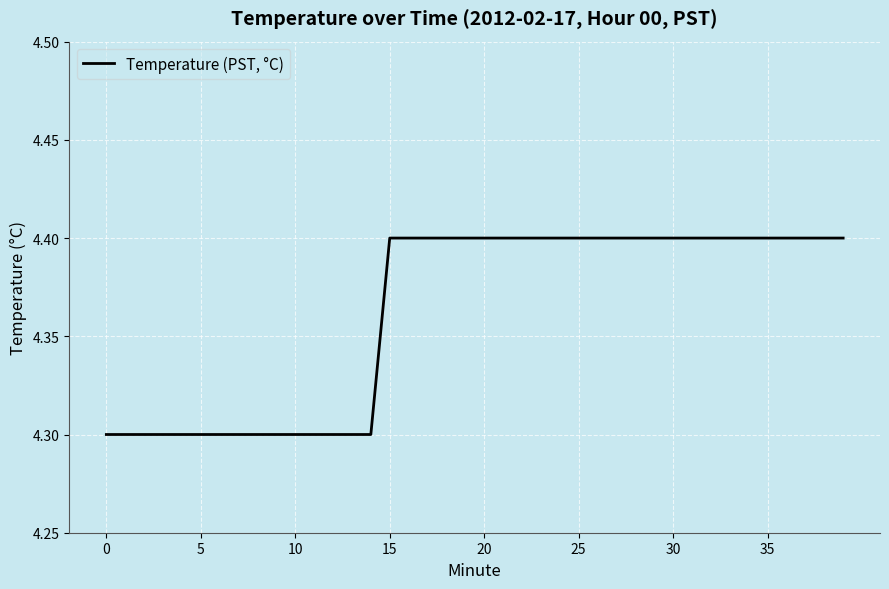

What is the smallest value displayed?

4.3